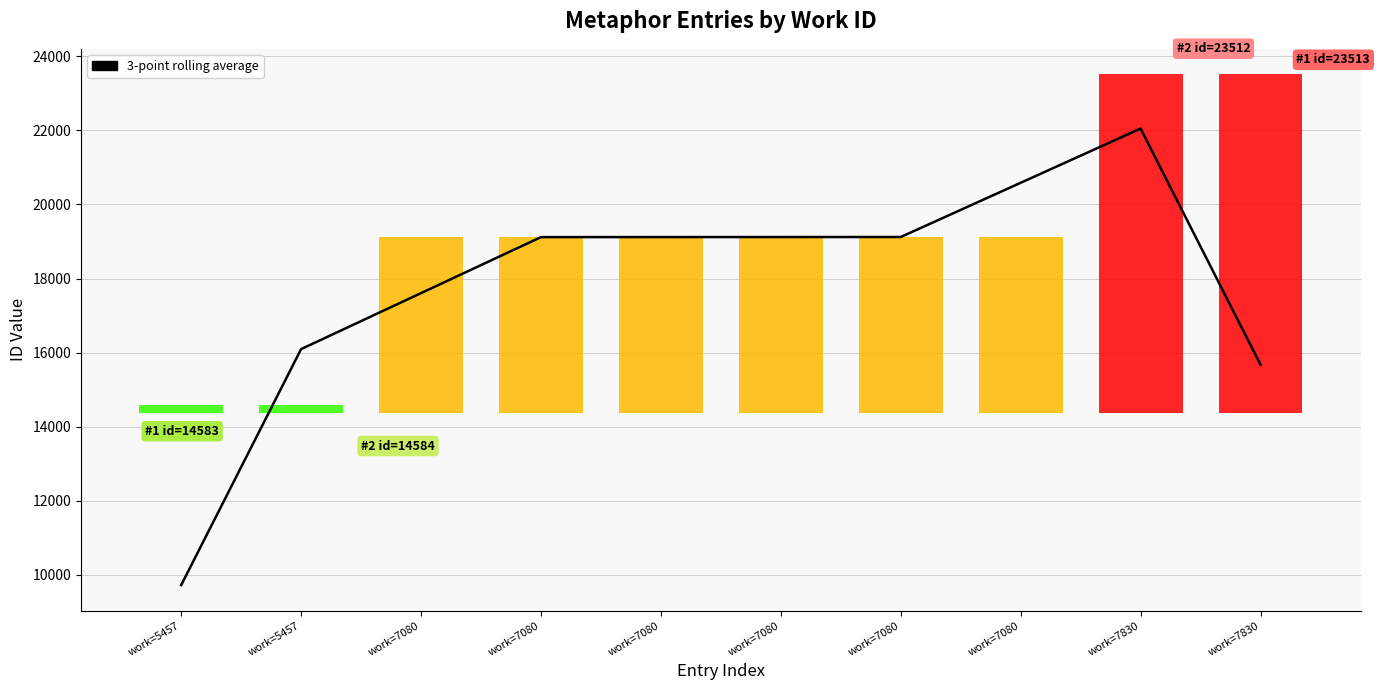

Where is the data nearest to the value 15885?

work=5457